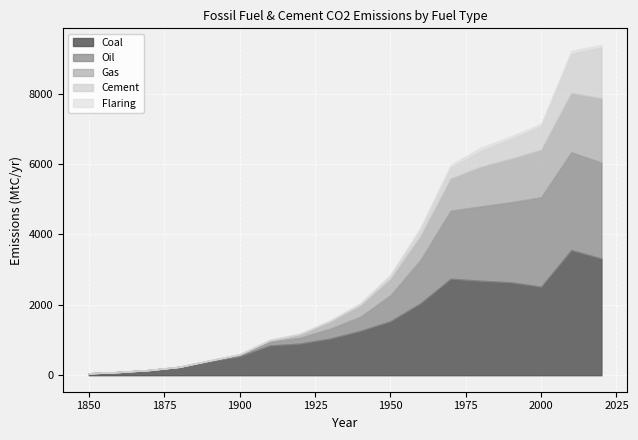

Is the value of Oil at 12 greater than the value of Coal at 0?

Yes